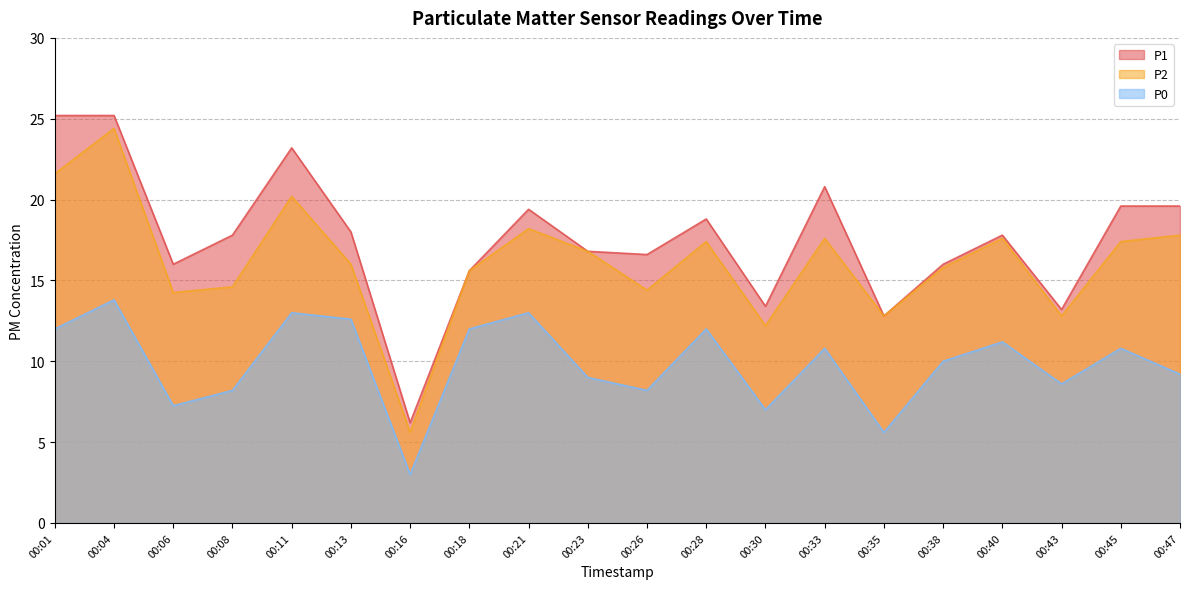

How many lines are shown in the chart?

3